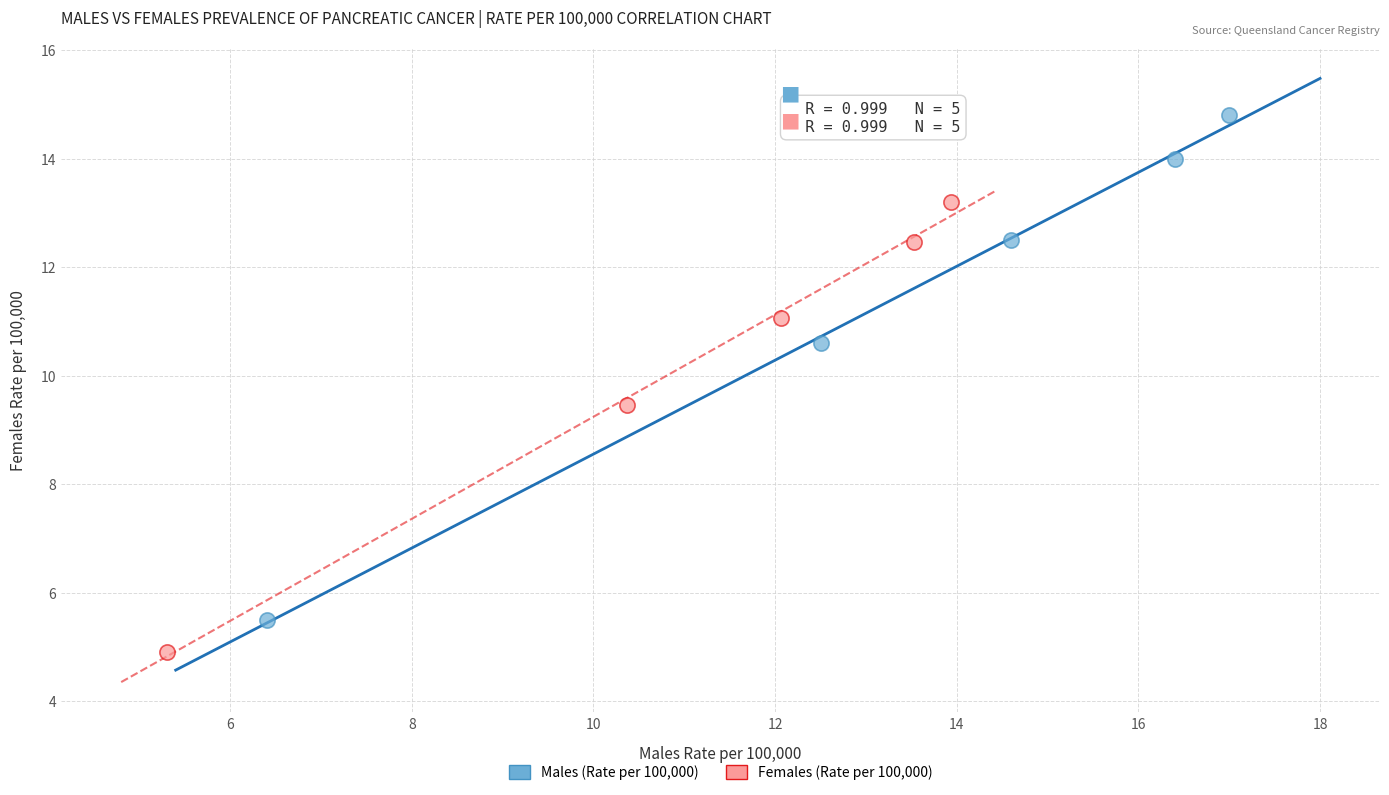

Which series has the widest spread of Y values?

Males (Rate per 100,000)